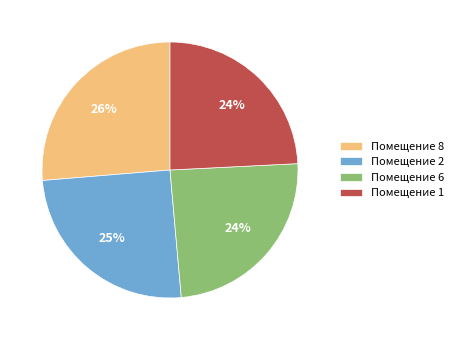

Is the sum of Помещение 6 and Помещение 1 greater than half?

No